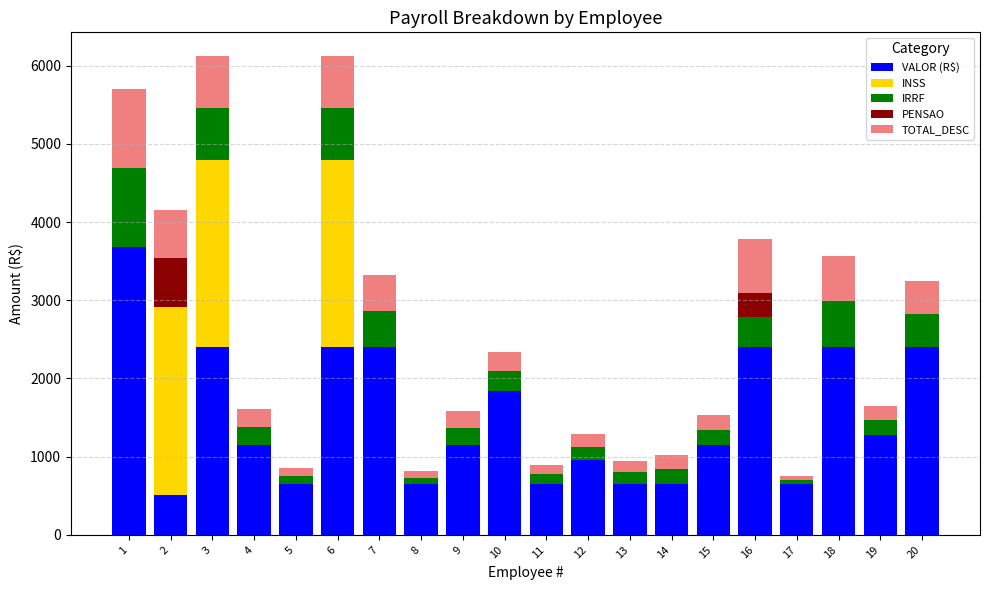

What is the total value across all series at 6?

6120.0